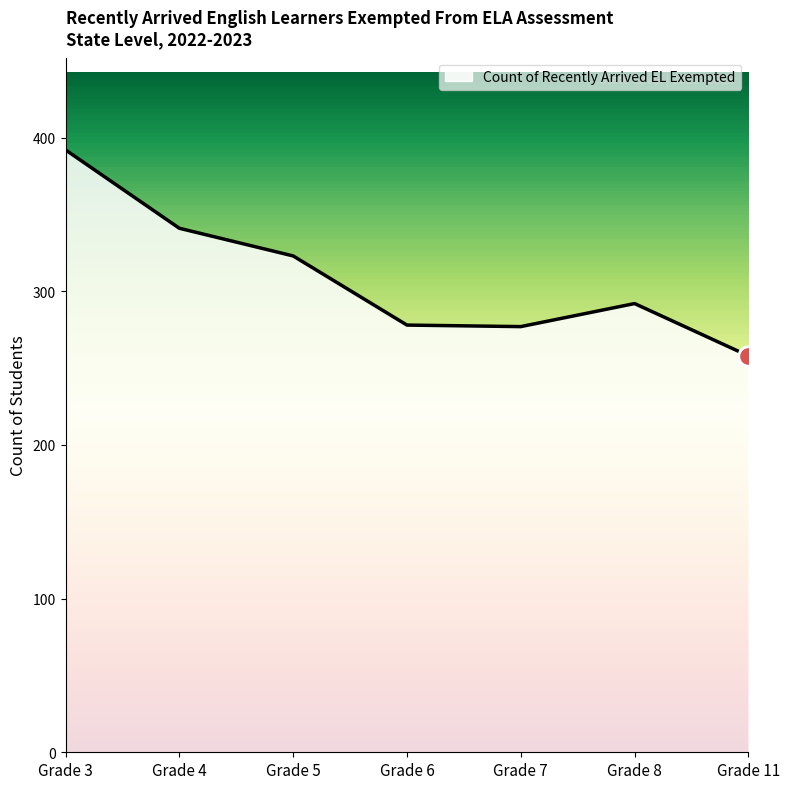

Is it true that the value at Grade 7 is 277?

True